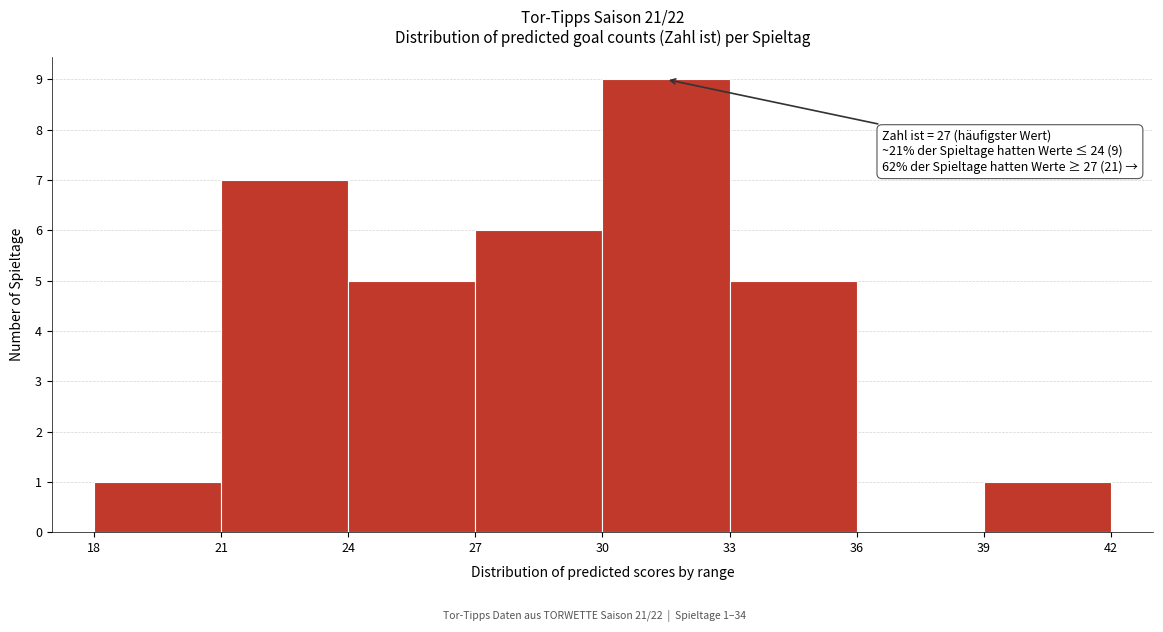

Which range on the x-axis has the tallest bar?

30 to 33